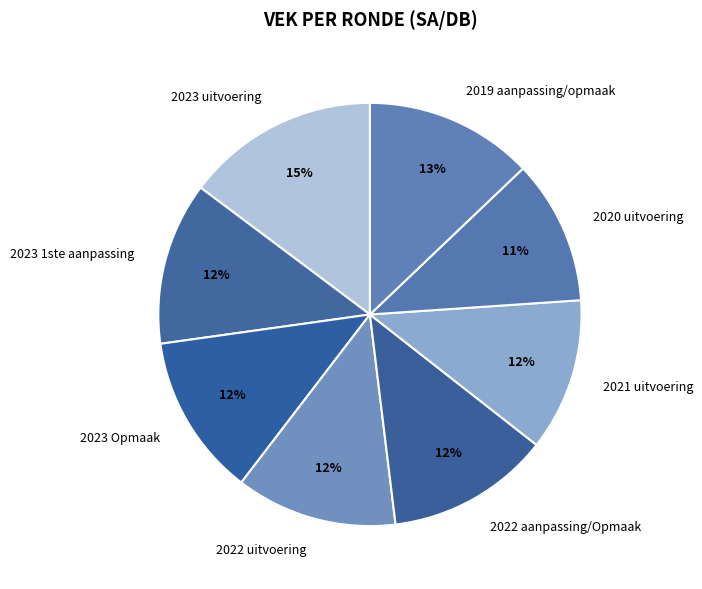

What is the ratio of the value at 2022 aanpassing/Opmaak to the value at 2023 Opmaak?

1.0